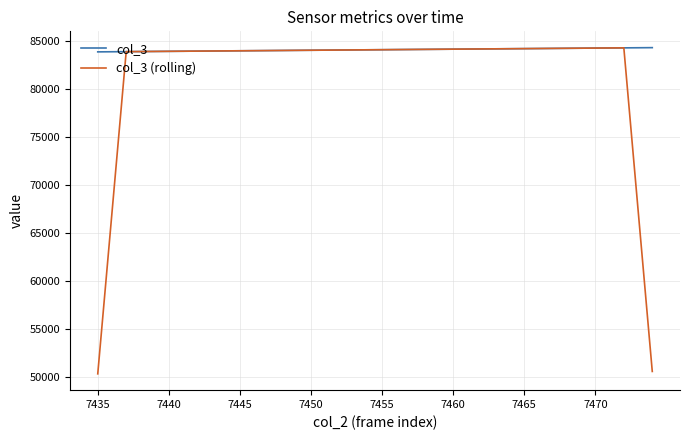

Rank the series by their average value, from lowest to highest.

col_3 (rolling), col_3